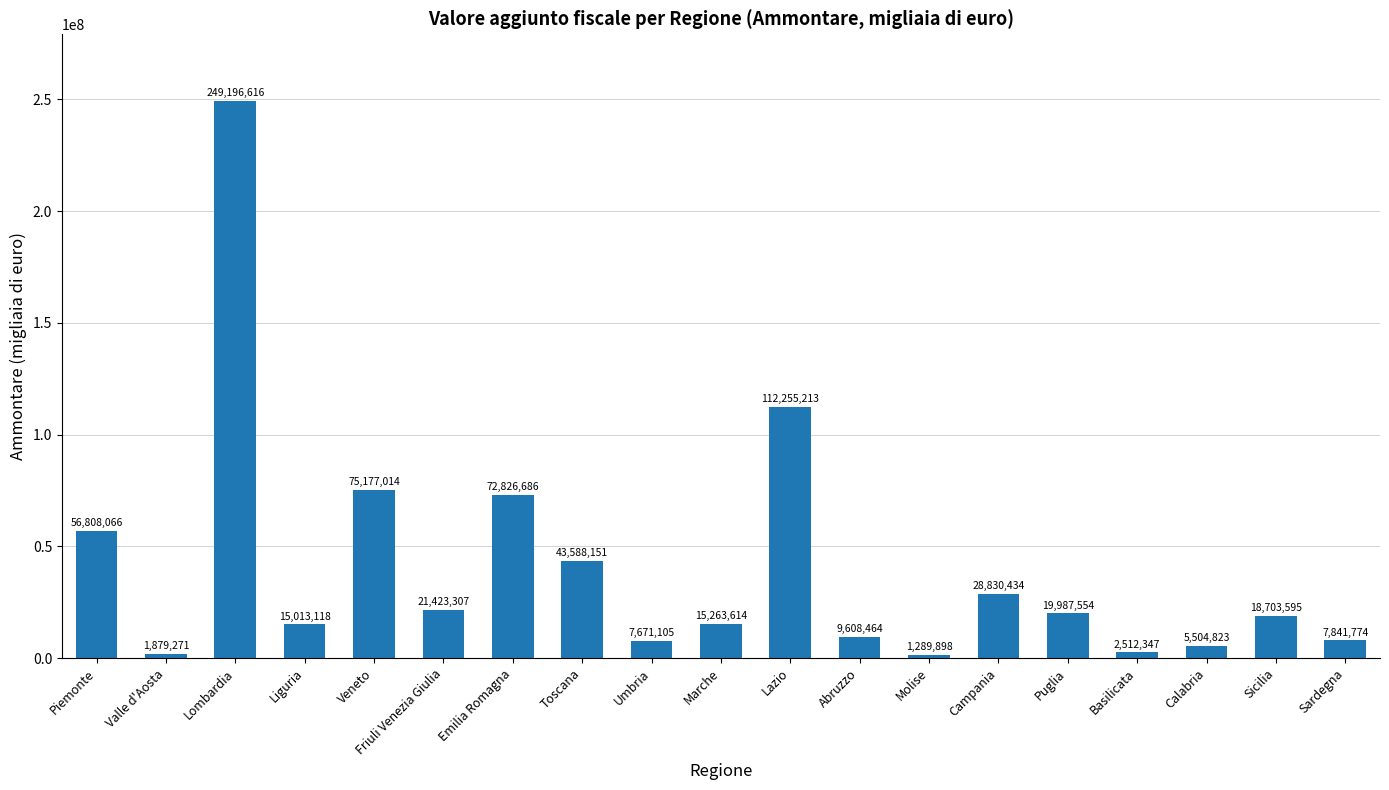

What is the label of the 14th bar from the right?

Friuli Venezia Giulia